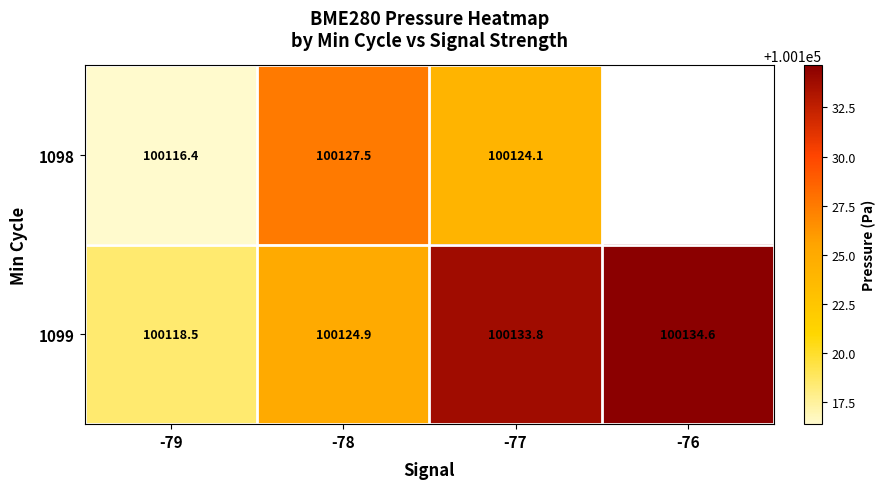

Is the value of 1098 at -78 greater than the value of 1099 at -78?

Yes